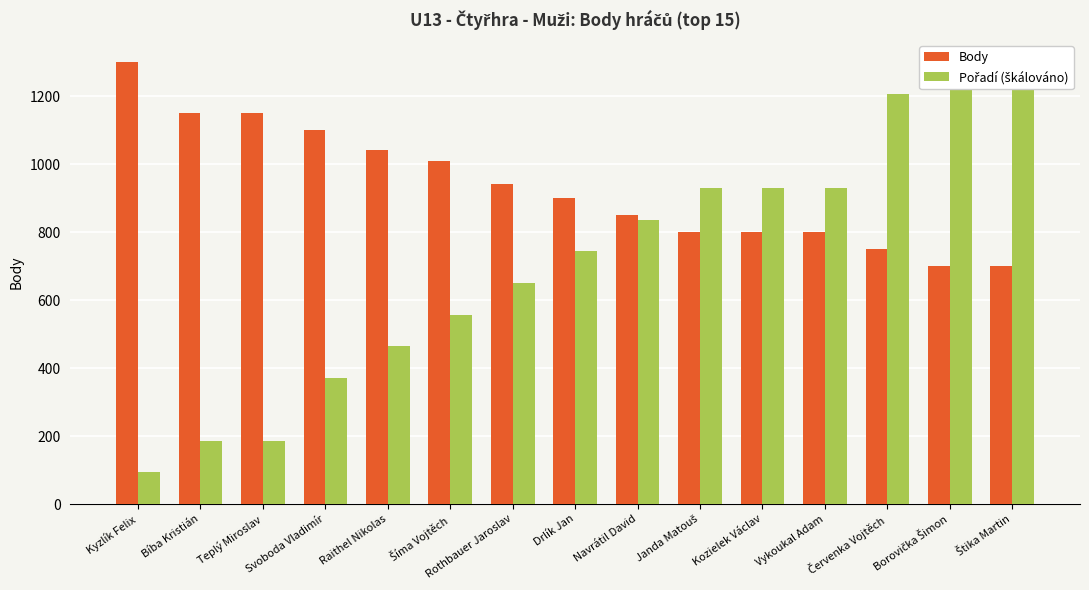

What is the greatest value displayed?

1300.0